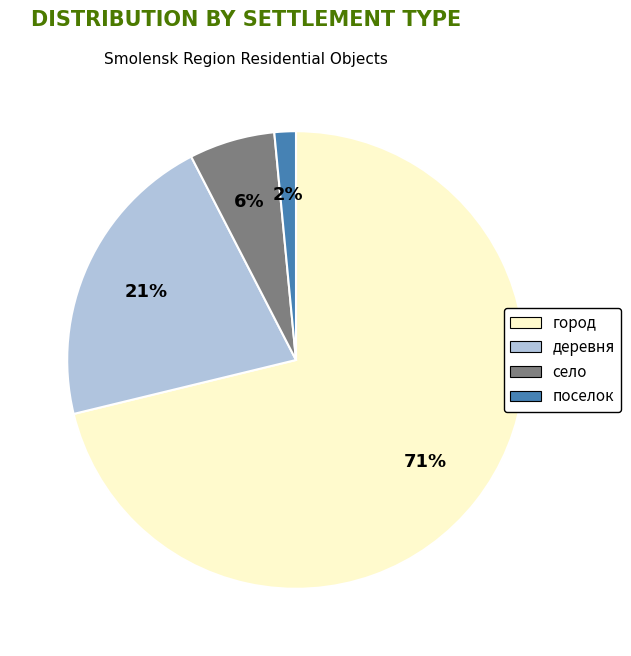

Is the sum of город and деревня greater than half?

Yes